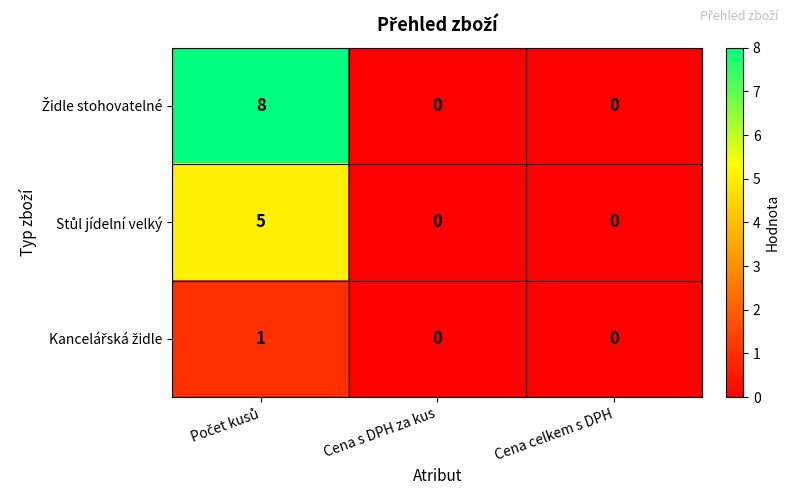

Which series has the largest total across all categories?

Židle stohovatelné